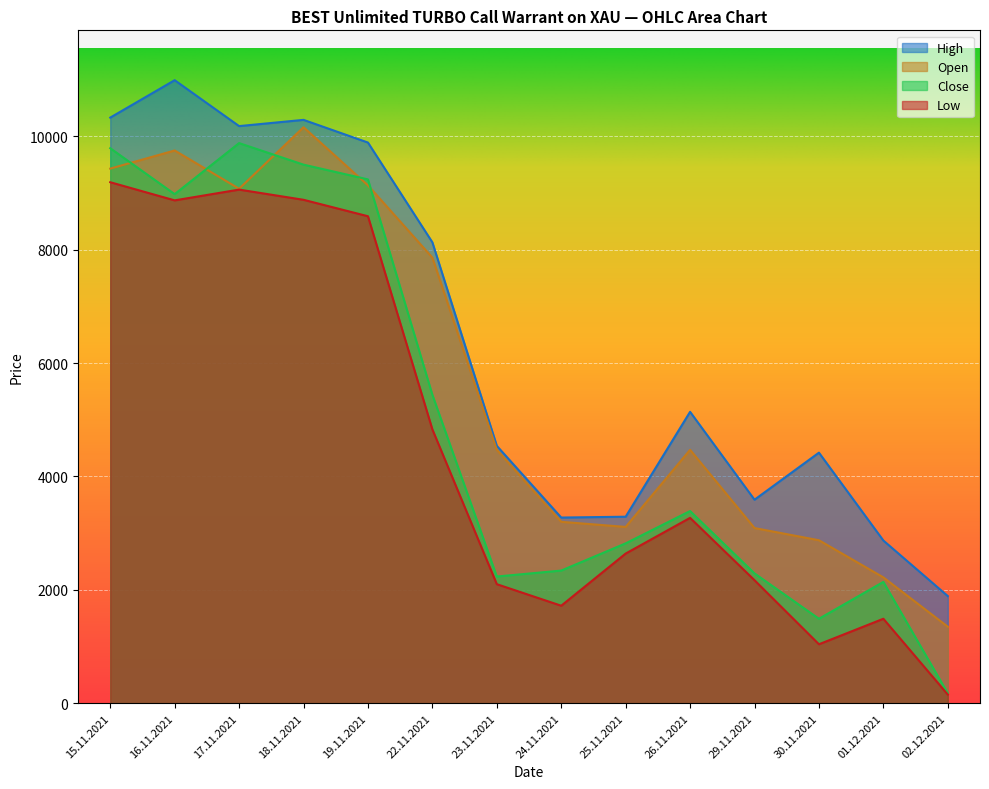

What is the difference between the second highest and minimum values in the Close series?

9615